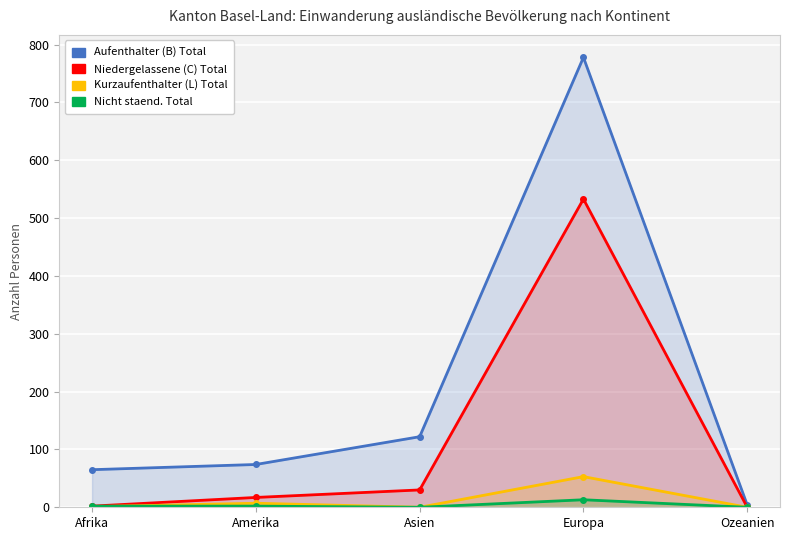

How many data points in Niedergelassene (C) Total are less than 17?

2